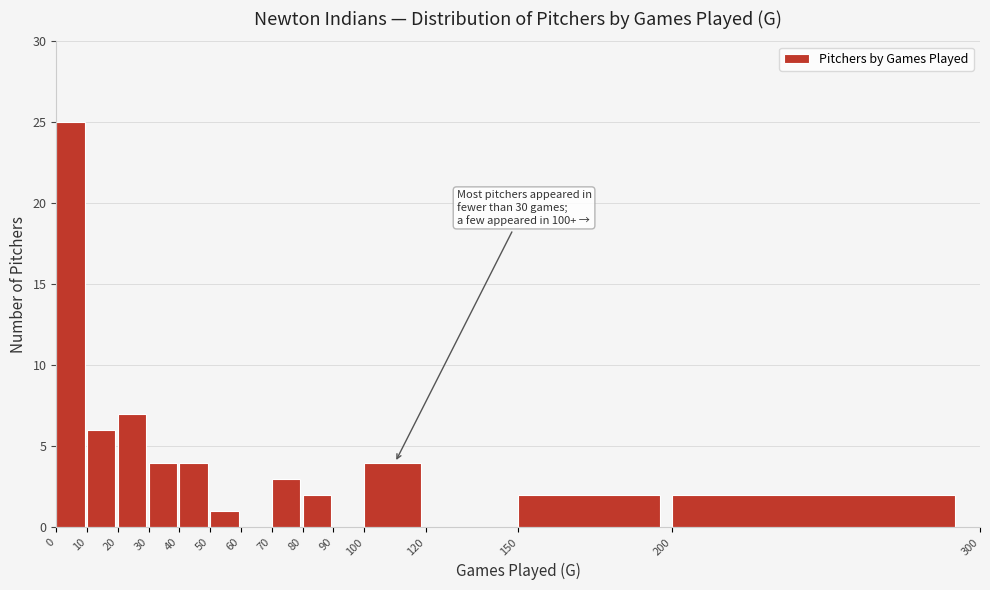

Which range on the x-axis has the tallest bar?

0 to 10